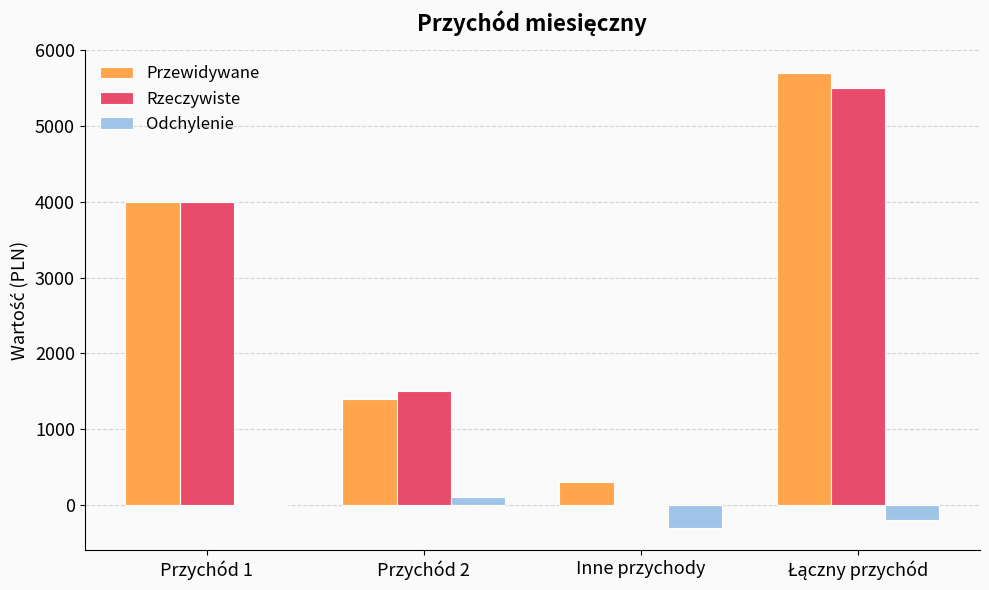

What is the average value of the Odchylenie series?

-100